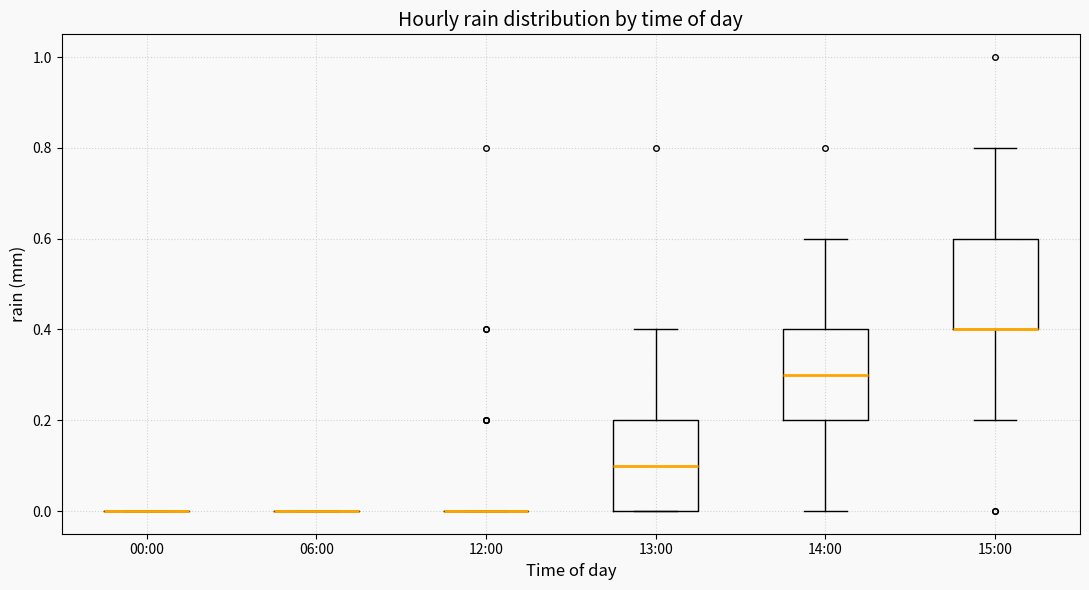

Reading left to right, read every box against the y-axis: the position of its median line, the range the box covers, and the ends of its whiskers. The values are not printed on the chart, so give them approximately, as read against the axis.

00:00: box collapsed to a line at 0.0, whiskers 0.0 to 0.0
06:00: box collapsed to a line at 0.0, whiskers 0.0 to 0.0
12:00: box collapsed to a line at 0.0, whiskers 0.0 to 0.0
13:00: median 0.1, box 0.0 to 0.2, whiskers 0.0 to 0.4
14:00: median 0.3, box 0.2 to 0.4, whiskers 0.0 to 0.6
15:00: median 0.4 (drawn on the box's lower edge), box 0.4 to 0.6, whiskers 0.2 to 0.8